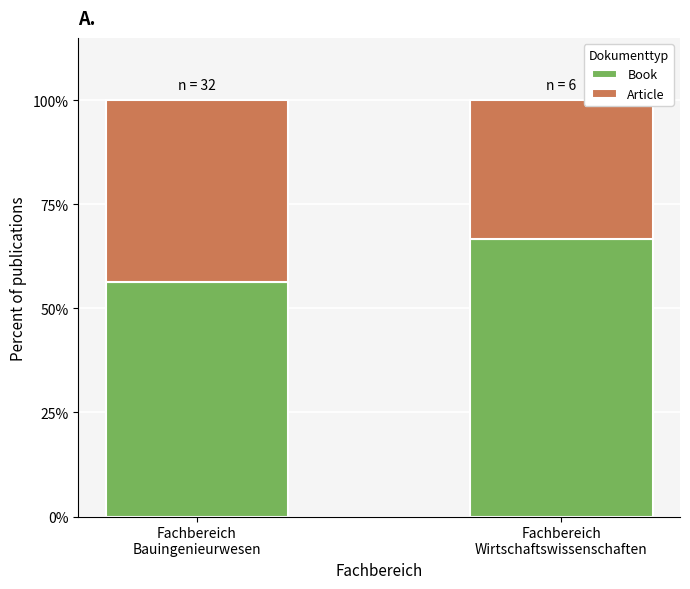

What is the maximum value for Book?

66.7